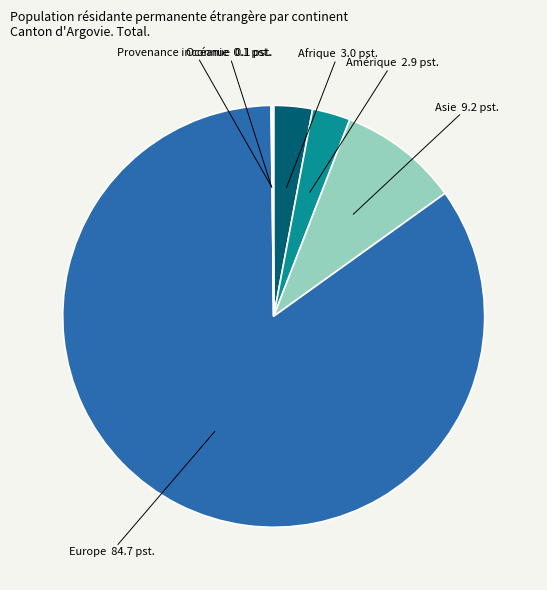

What is the largest slice in the pie chart?

Europe